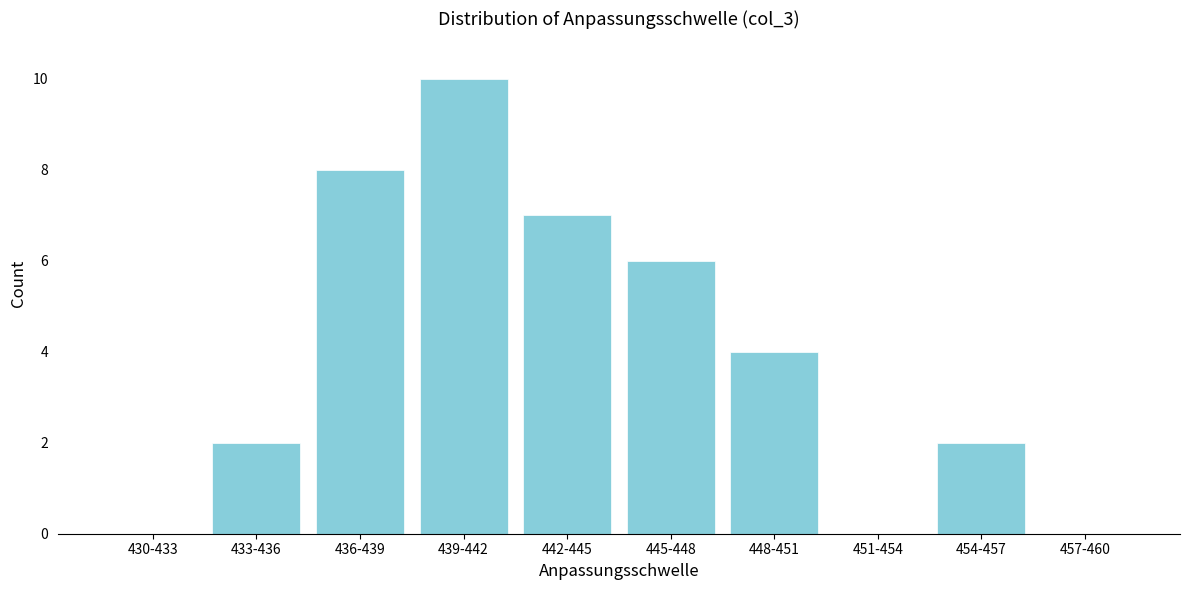

Reading left to right, transcribe all the data shown in this chart.

430-433=0	433-436=2	436-439=8	439-442=10	442-445=7	445-448=6	448-451=4	451-454=0	454-457=2	457-460=0